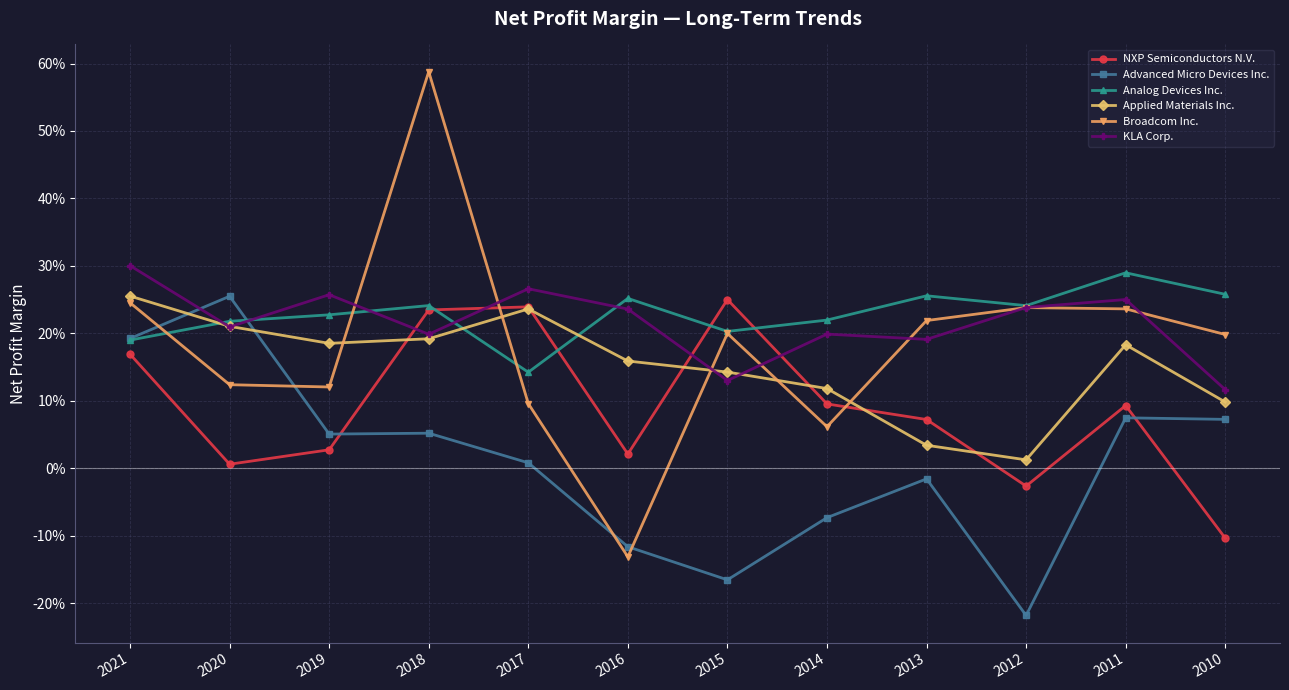

What are all the series names shown in the legend?

NXP Semiconductors N.V., Advanced Micro Devices Inc., Analog Devices Inc., Applied Materials Inc., Broadcom Inc., KLA Corp.